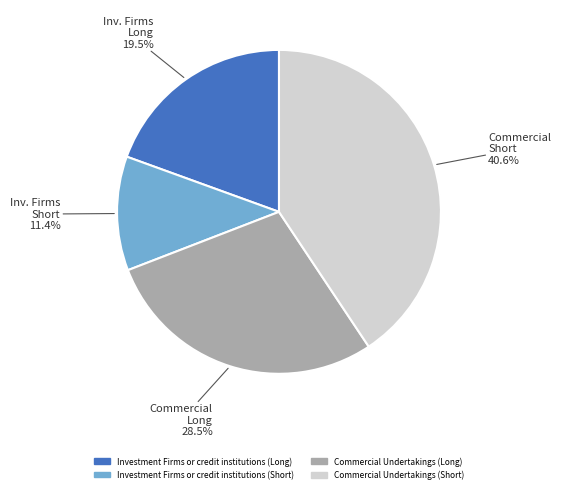

Does Commercial Undertakings (Long) represent more than half of the total?

No